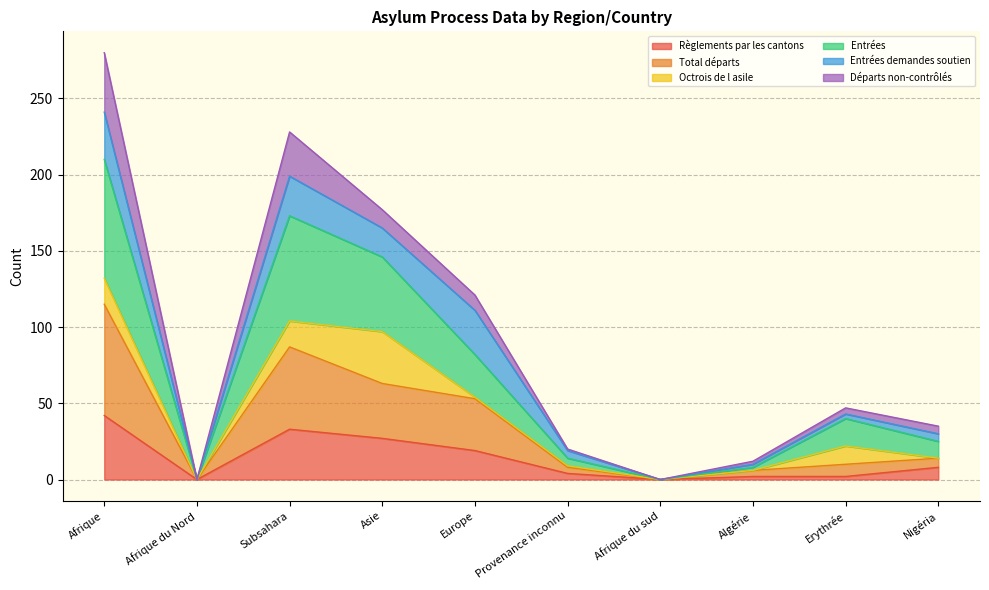

Which category has the highest value across all series?

Afrique